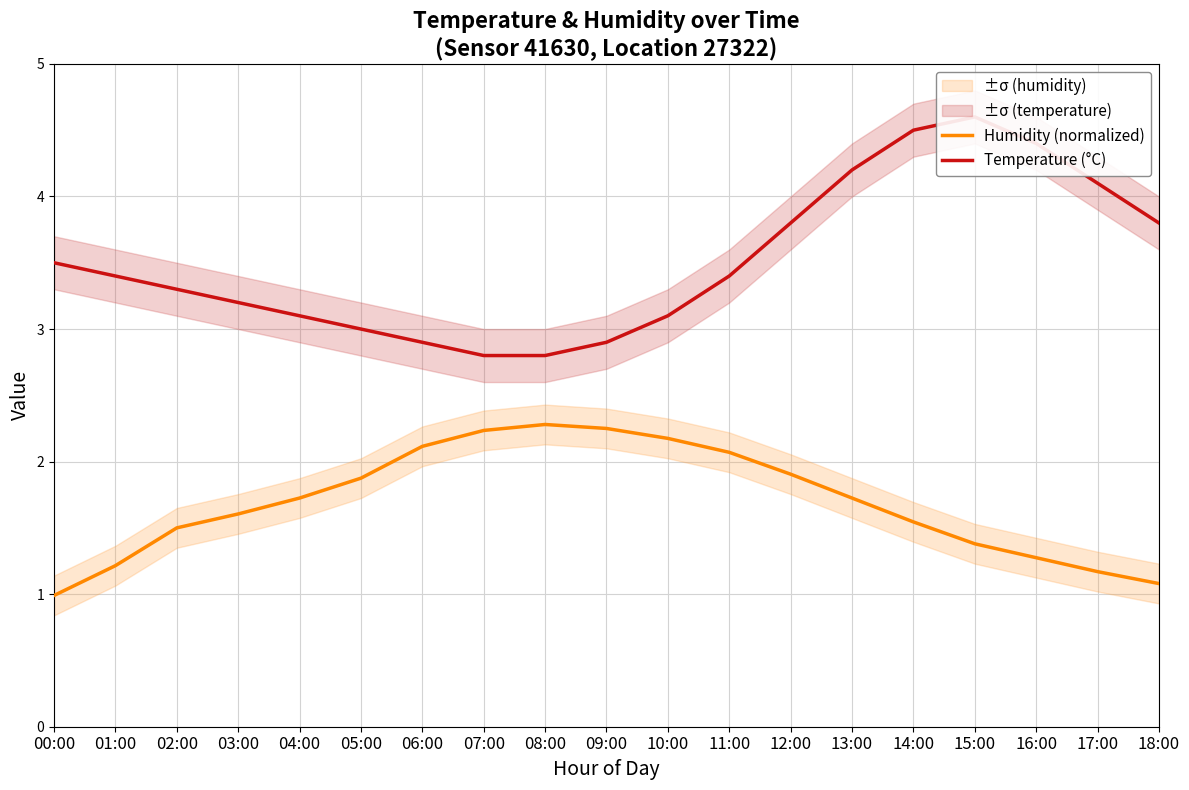

What is the difference between the Humidity (normalized) values at 11:00 and 14:00?

0.5